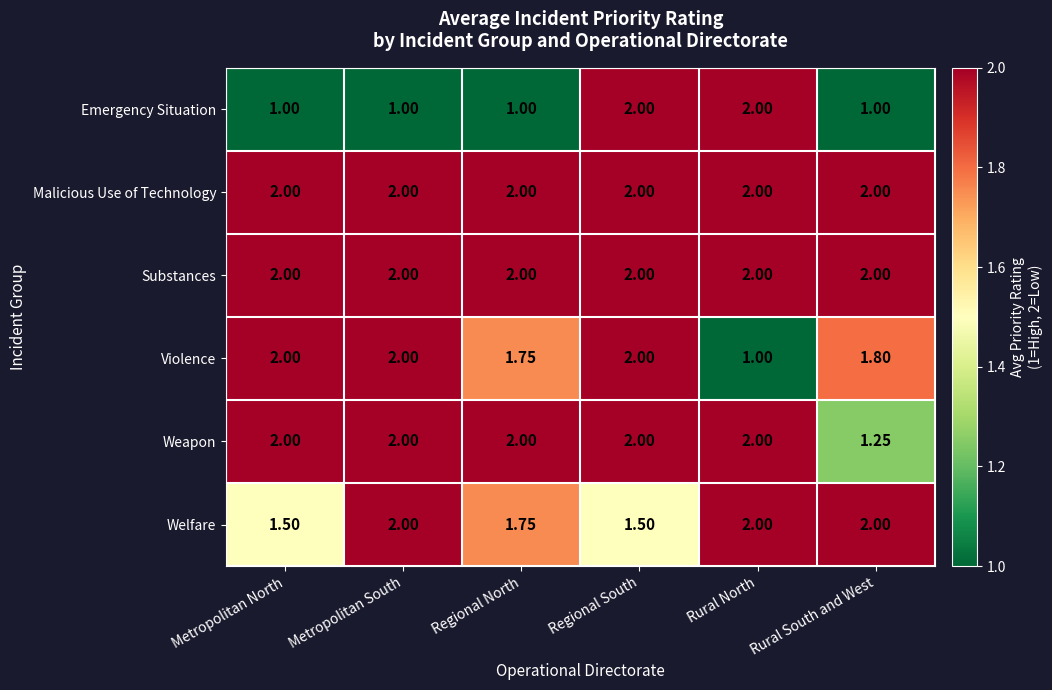

At which category is the sum across all series the highest?

Regional South